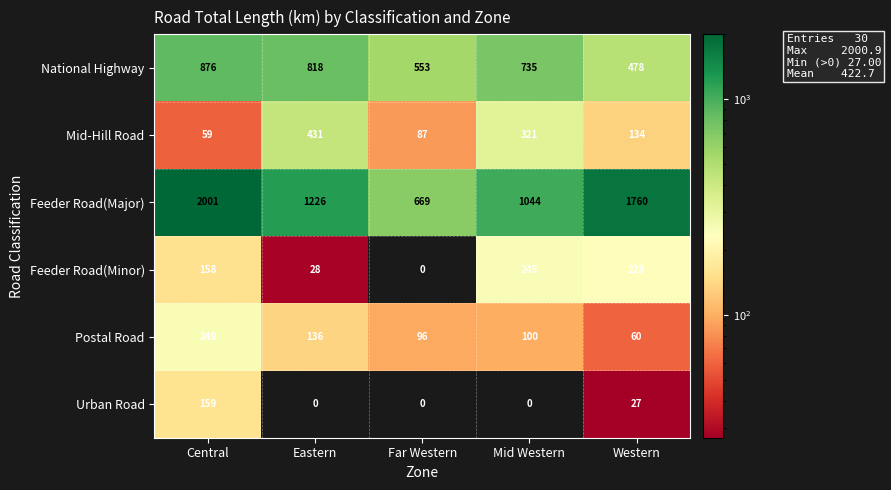

Rank the series by their maximum value, from lowest to highest.

Urban Road, Feeder Road(Minor), Postal Road, Mid-Hill Road, National Highway, Feeder Road(Major)